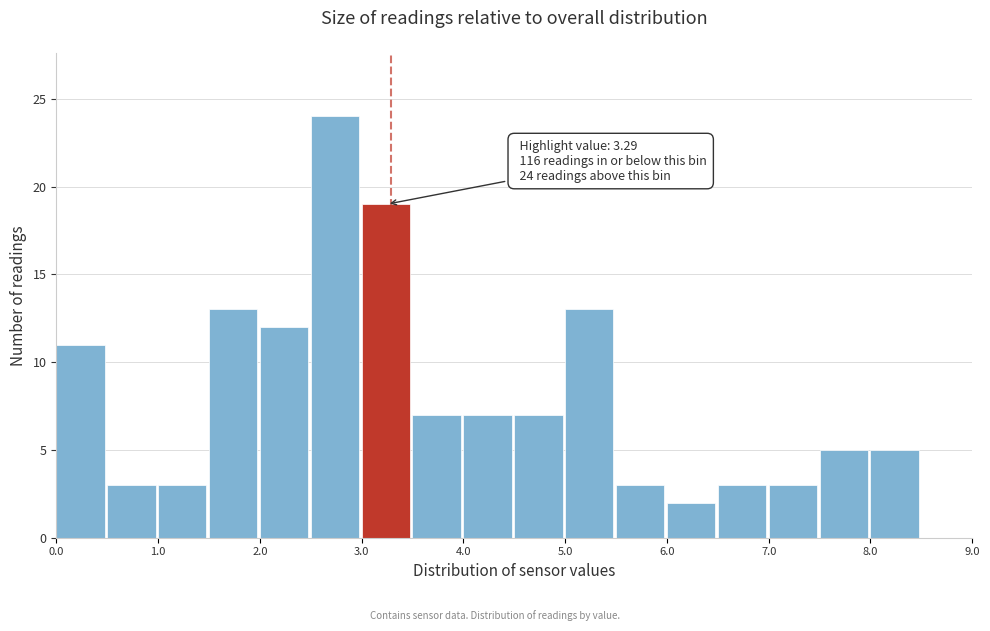

Over which range of the x-axis is the bar tallest?

2.5 to 3.0